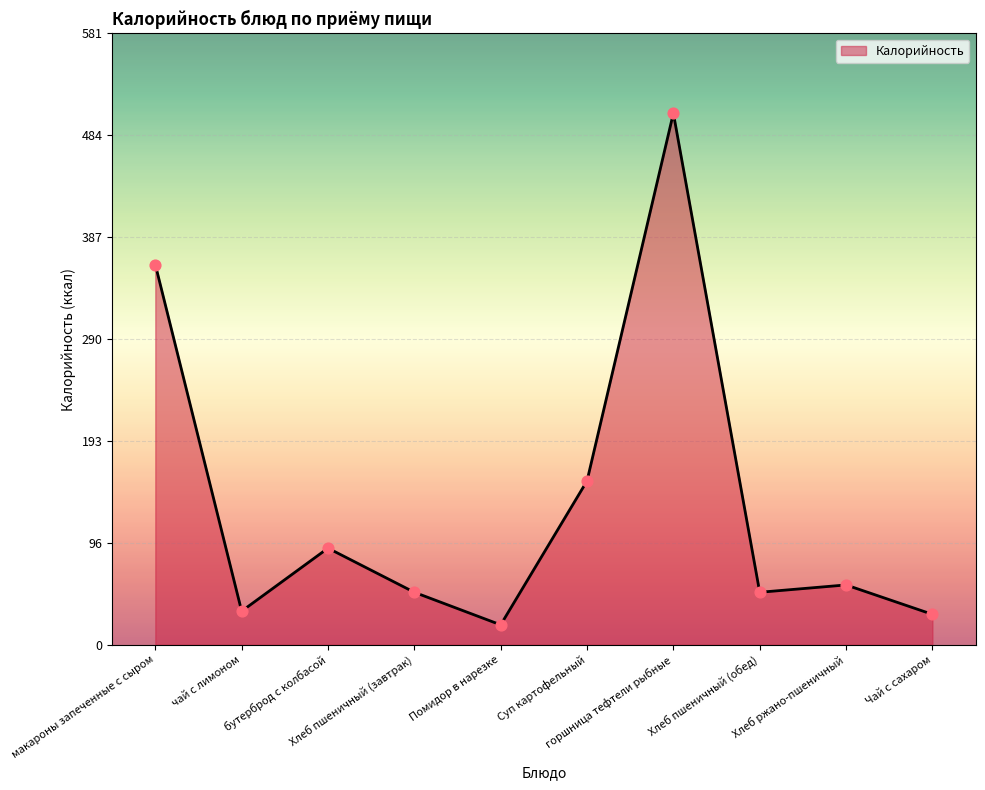

Approximately how many times larger is the value at горшница тефтели рыбные compared to бутерброд с колбасой?

5.5